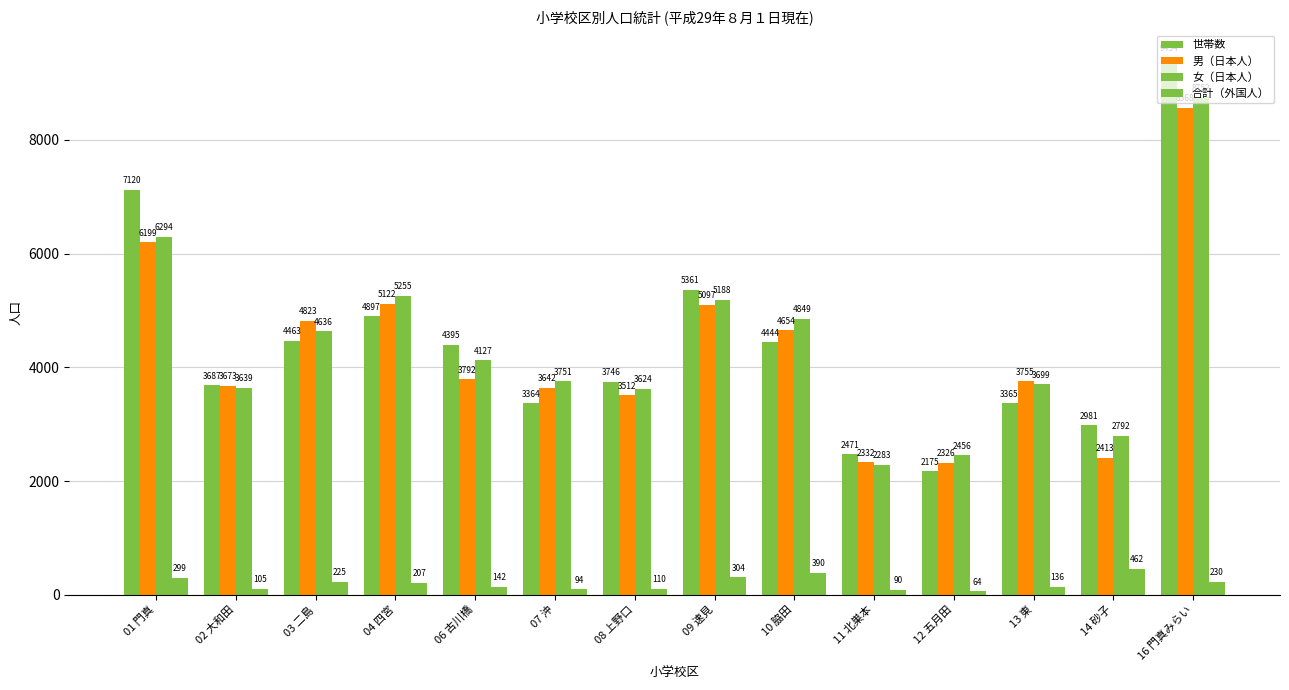

What is the smallest value displayed?

64